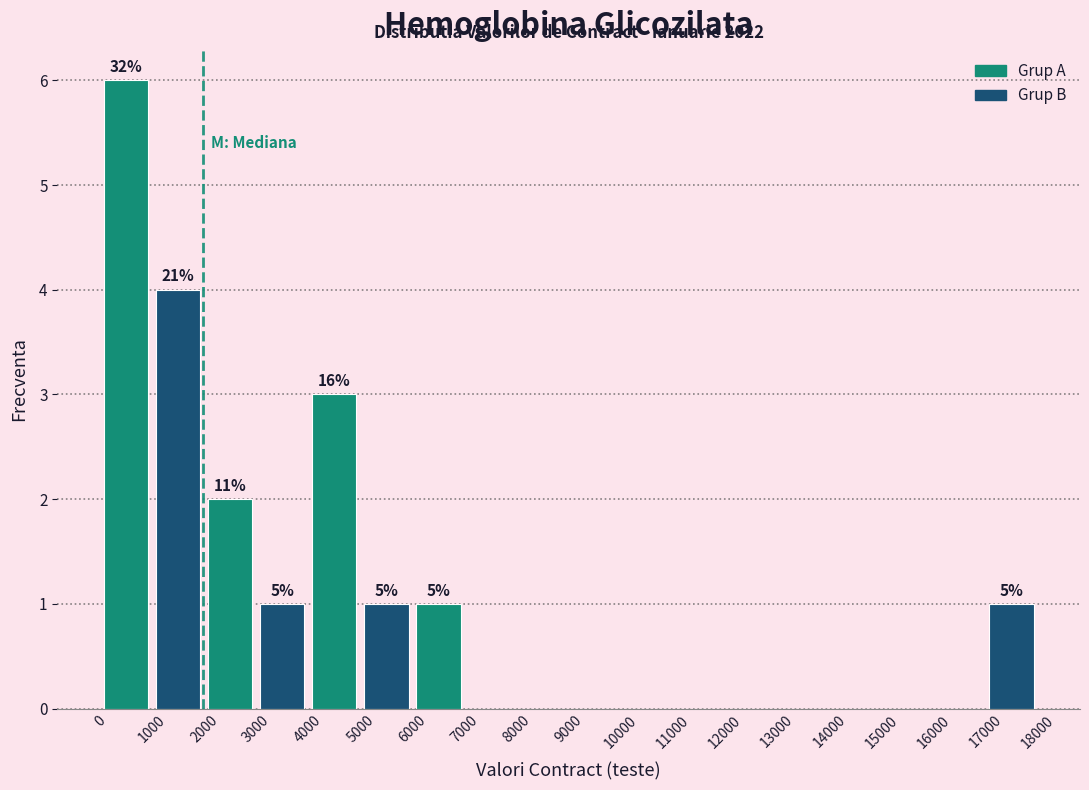

Which range on the x-axis has the tallest bar?

0 to 1000